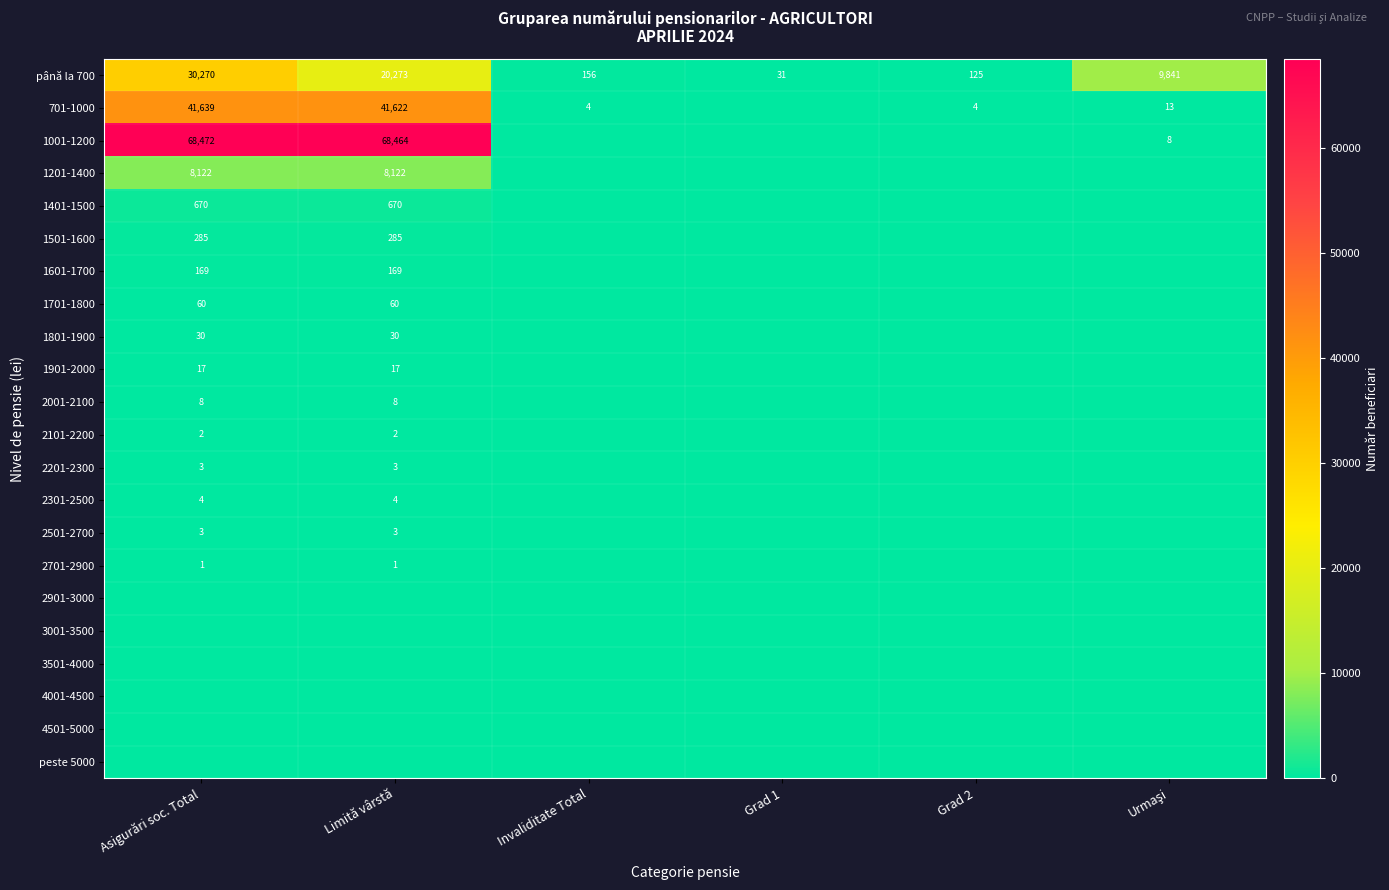

True or false: 701-1000 has a value of 72548 at Limită vârstă.

False